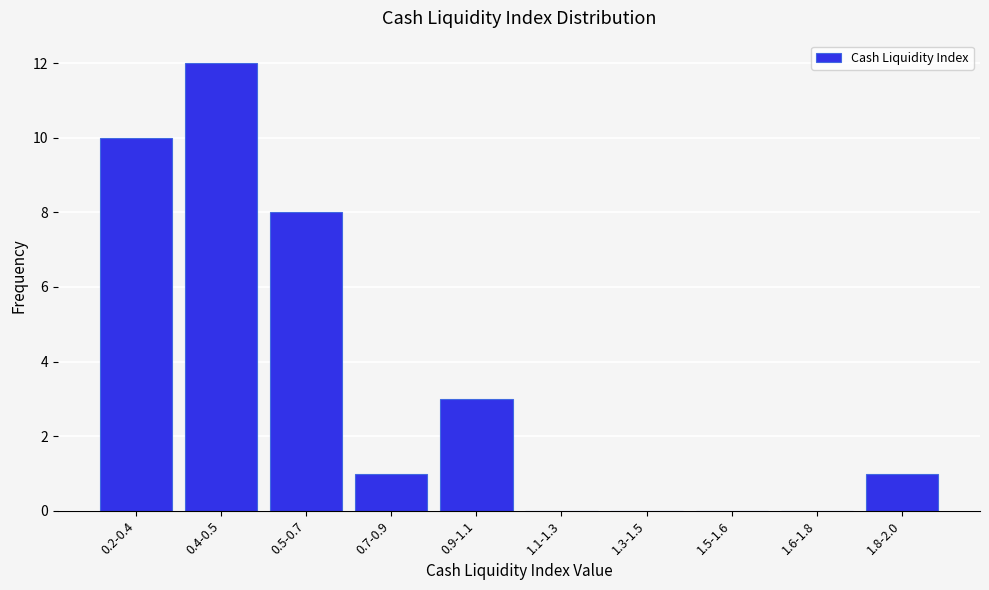

Reading right to left, what are all the values shown in this chart?

1.8-2.0=1	1.6-1.8=0	1.5-1.6=0	1.3-1.5=0	1.1-1.3=0	0.9-1.1=3	0.7-0.9=1	0.5-0.7=8	0.4-0.5=12	0.2-0.4=10